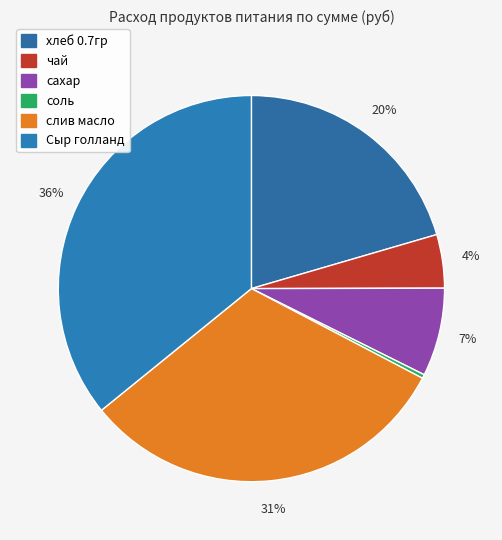

Which slice is the largest?

Сыр голланд